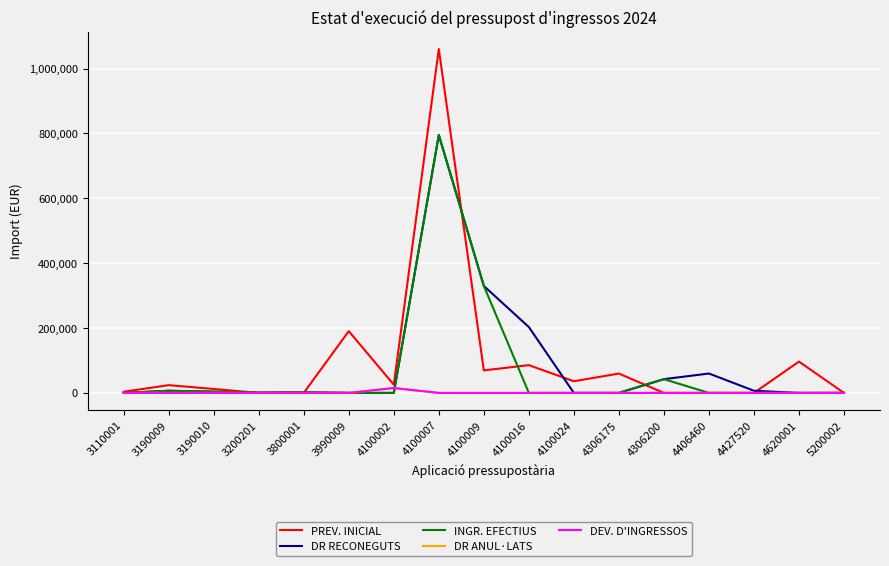

Which category has the lowest value in the DEV. D'INGRESSOS series?

3110001